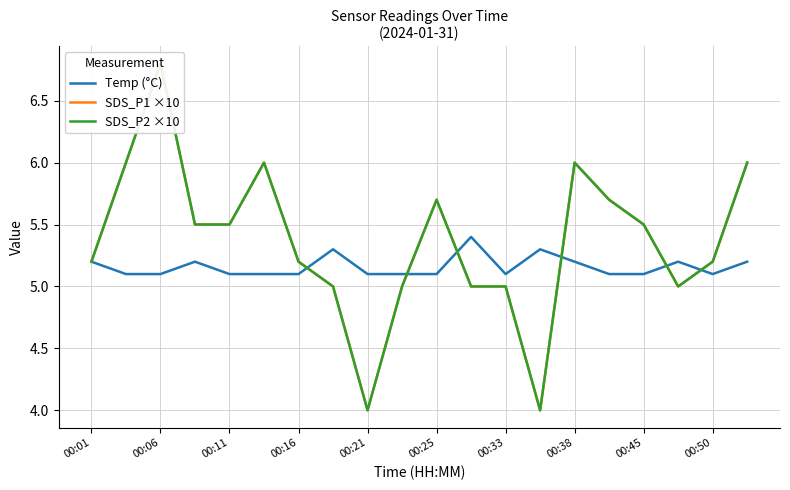

True or false: Temp (°C) has a value of 5.1 at 00:50.

True